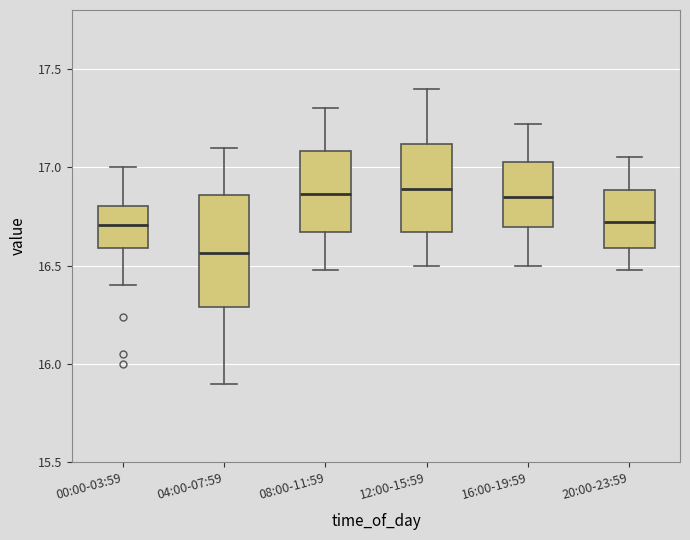

Reading left to right, transcribe this box plot: for each box, give where its median line is, the range the box spans, and where its two whiskers end, as read against the y-axis. The values are not printed on the chart, so give them approximately, as read against the axis.

00:00-03:59: median 16.70, box 16.60 to 16.80, whiskers 16.40 to 17.00
04:00-07:59: median 16.55, box 16.30 to 16.85, whiskers 15.90 to 17.10
08:00-11:59: median 16.85, box 16.65 to 17.10, whiskers 16.50 to 17.30
12:00-15:59: median 16.90, box 16.65 to 17.10, whiskers 16.50 to 17.40
16:00-19:59: median 16.85, box 16.70 to 17.05, whiskers 16.50 to 17.20
20:00-23:59: median 16.70, box 16.60 to 16.90, whiskers 16.50 to 17.05